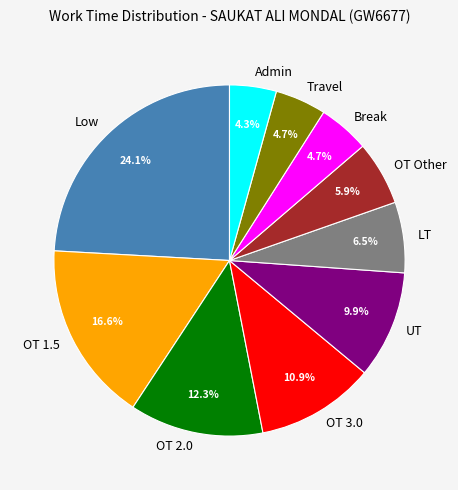

How many segments does this pie chart have?

10